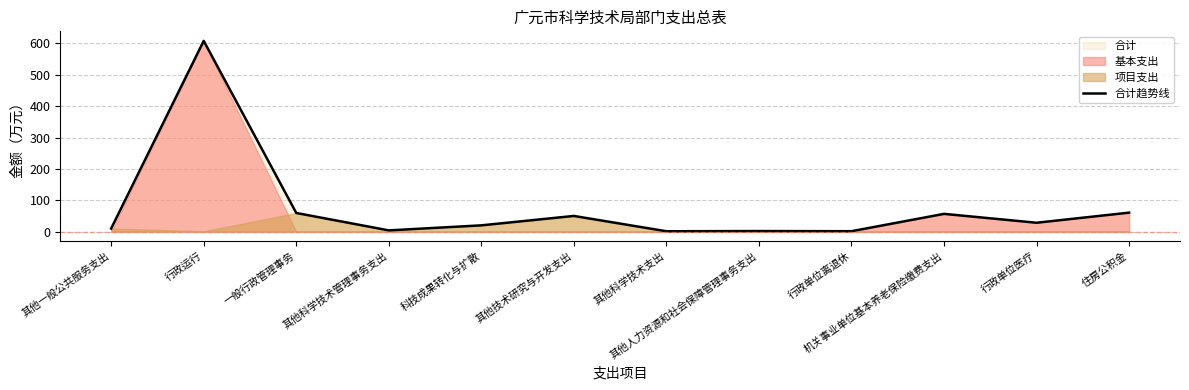

What is the difference between the maximum and minimum values?

607.0